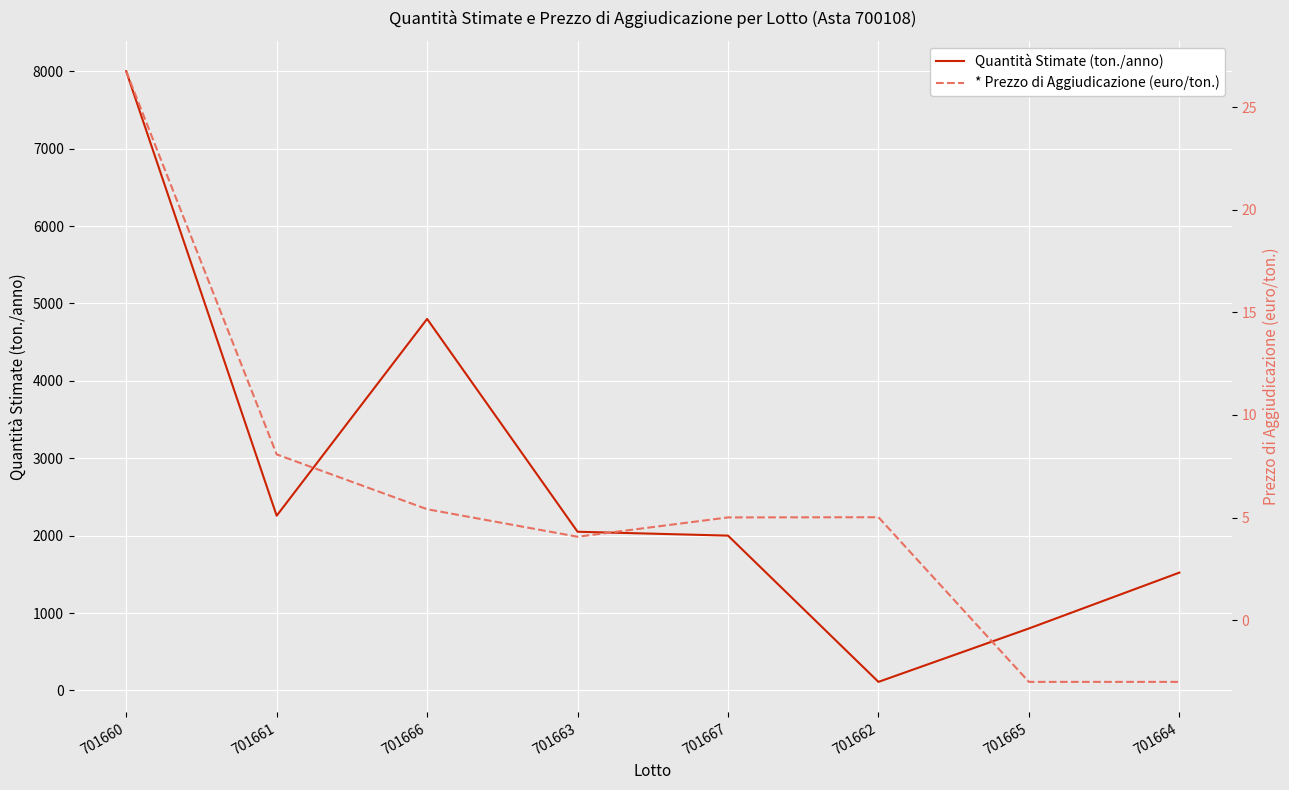

True or false: * Prezzo di Aggiudicazione (euro/ton.) and Quantità Stimate (ton./anno) intersect in this chart.

False